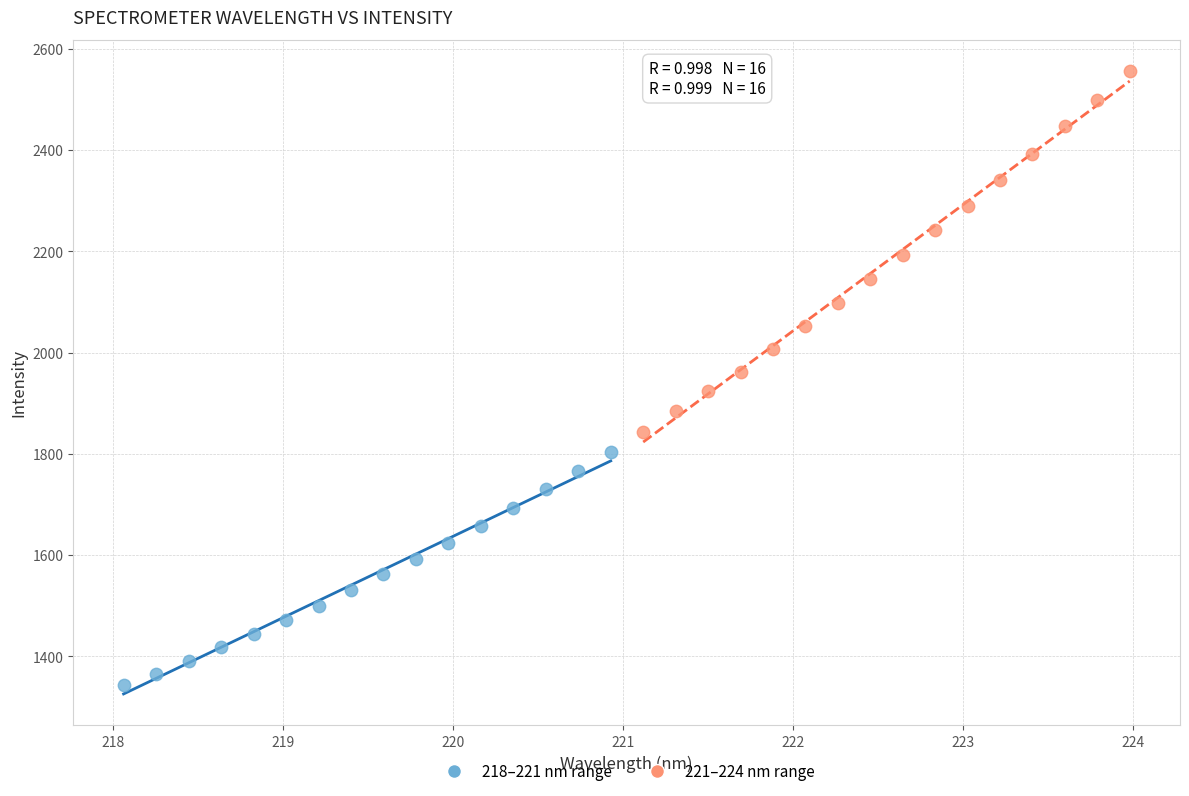

Which series reaches the minimum Y coordinate?

218–221 nm range